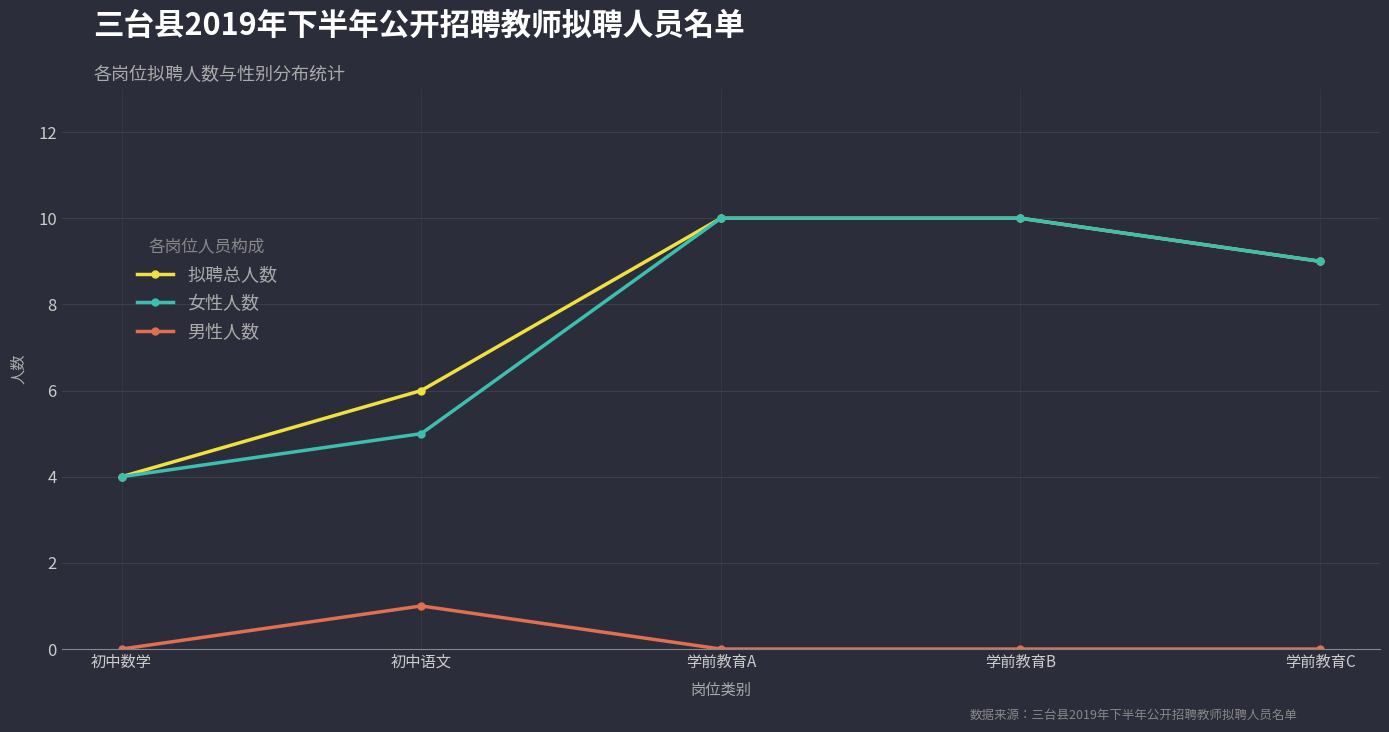

True or false: 女性人数 has a value of 2 at 初中数学.

False